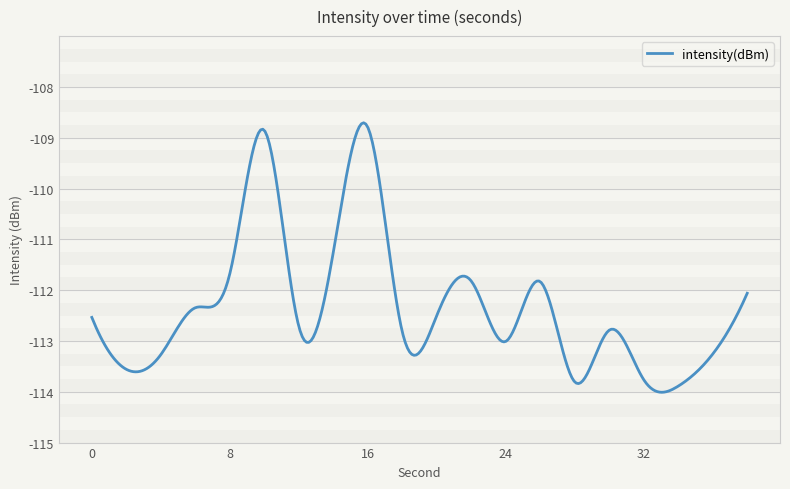

What is the greatest value displayed?

-108.7